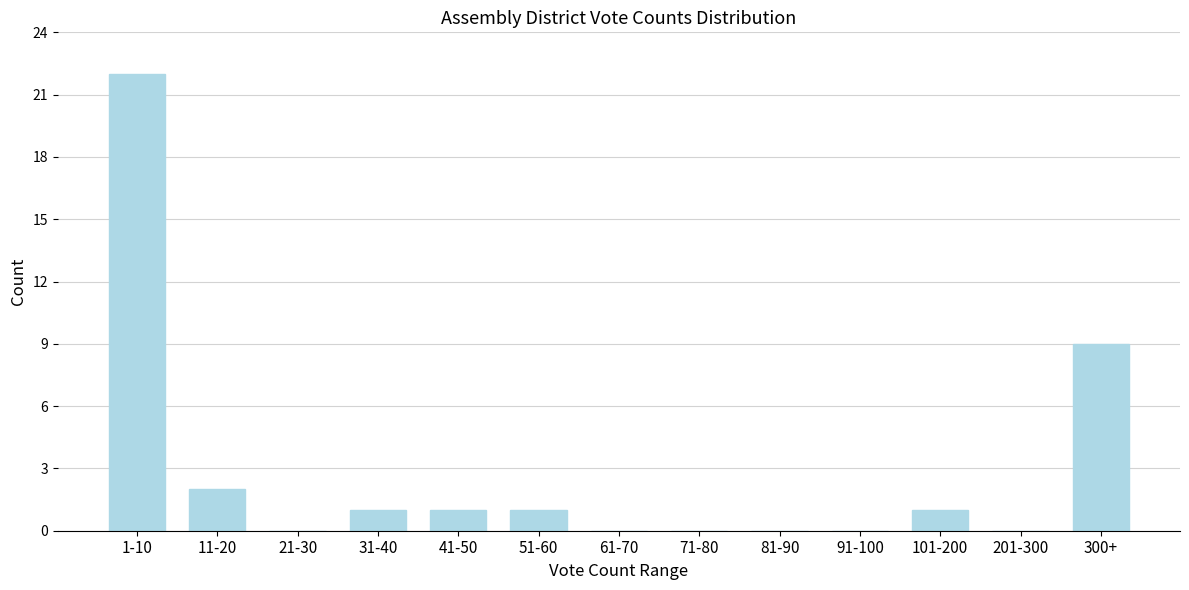

Reading right to left, list all the values displayed in this chart.

300+=9	201-300=0	101-200=1	91-100=0	81-90=0	71-80=0	61-70=0	51-60=1	41-50=1	31-40=1	21-30=0	11-20=2	1-10=22